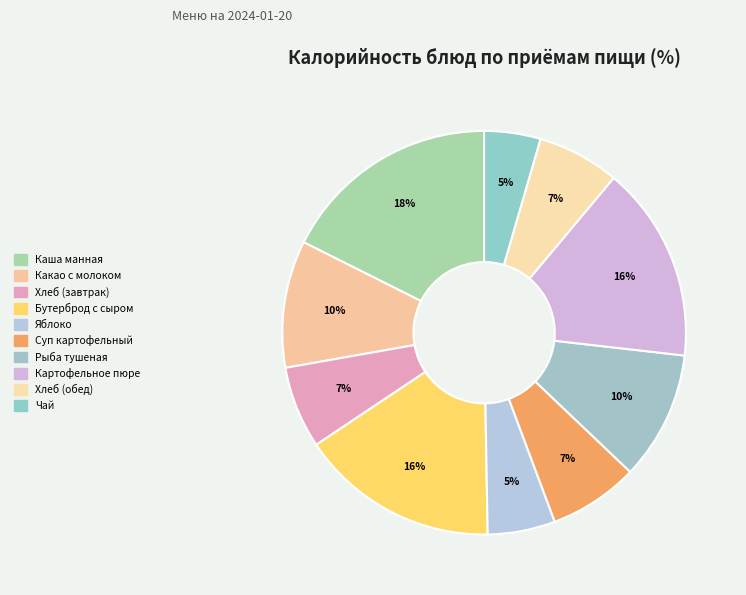

What percentage is the Хлеб (завтрак) slice, to the nearest percent?

7%